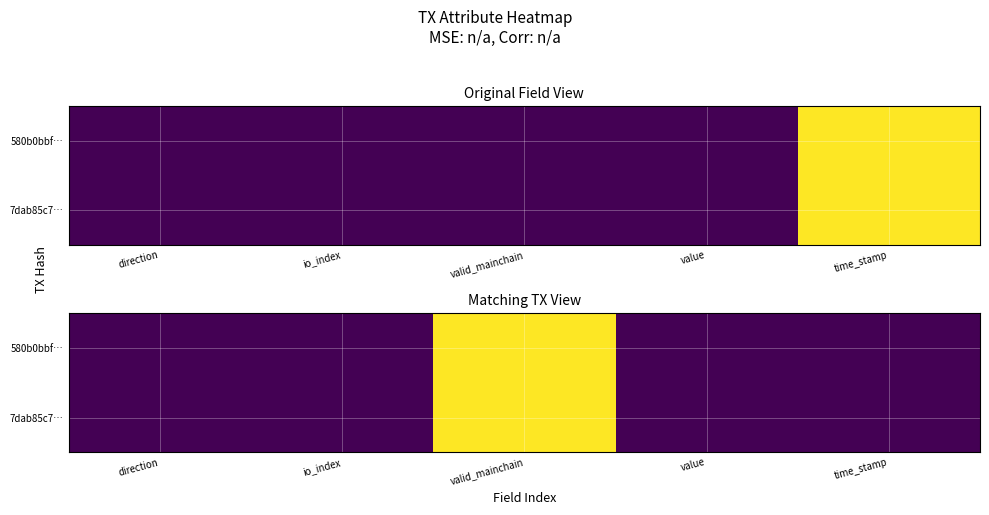

What is the maximum value for 7dab85c7…?

1.0